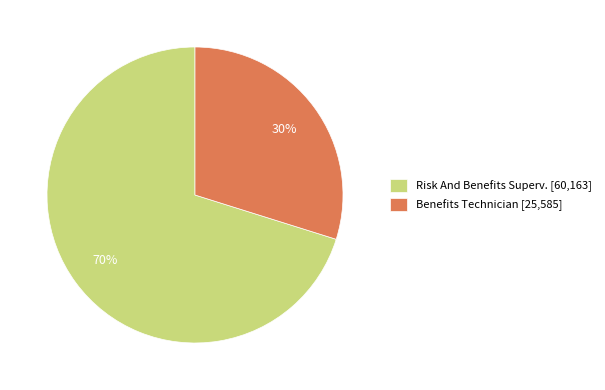

How many segments does this pie chart have?

2